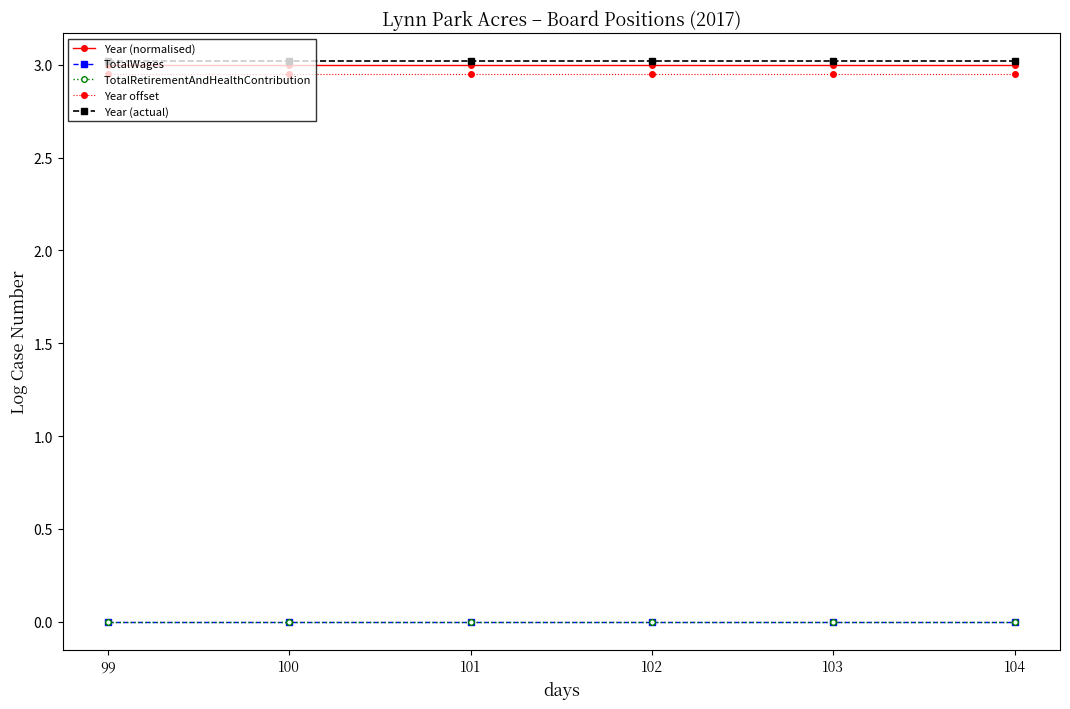

What is the difference between the highest and lowest values at 100?

3.0